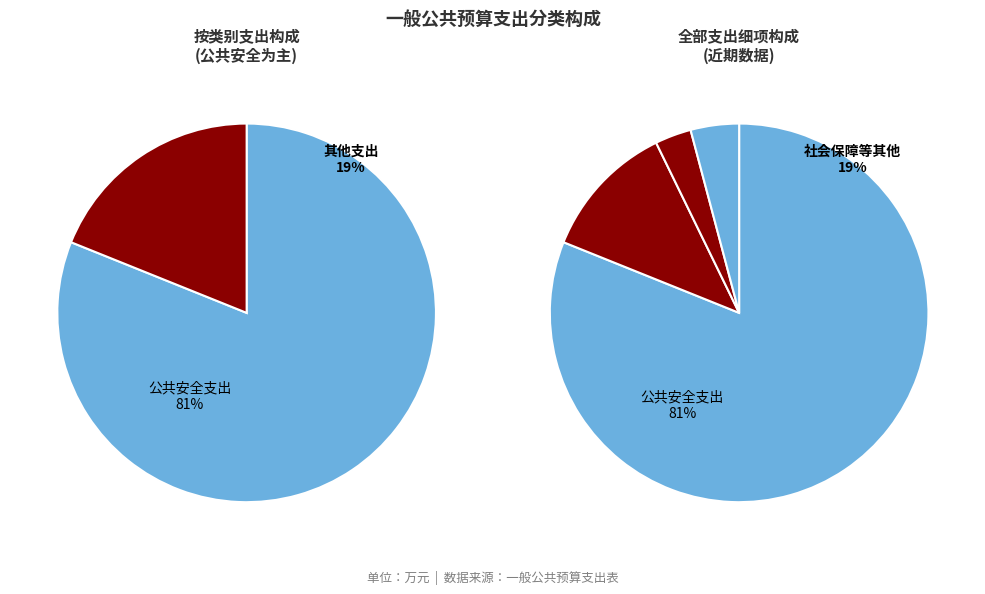

To the nearest percent, what is the difference between the largest and smallest slice percentages?

78%